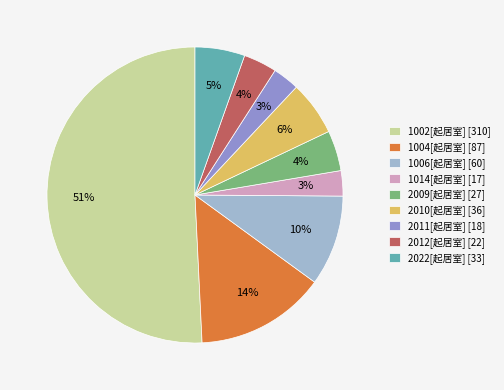

Do 2022[起居室] [33] and 1006[起居室] [60] together represent more than half of the pie?

No